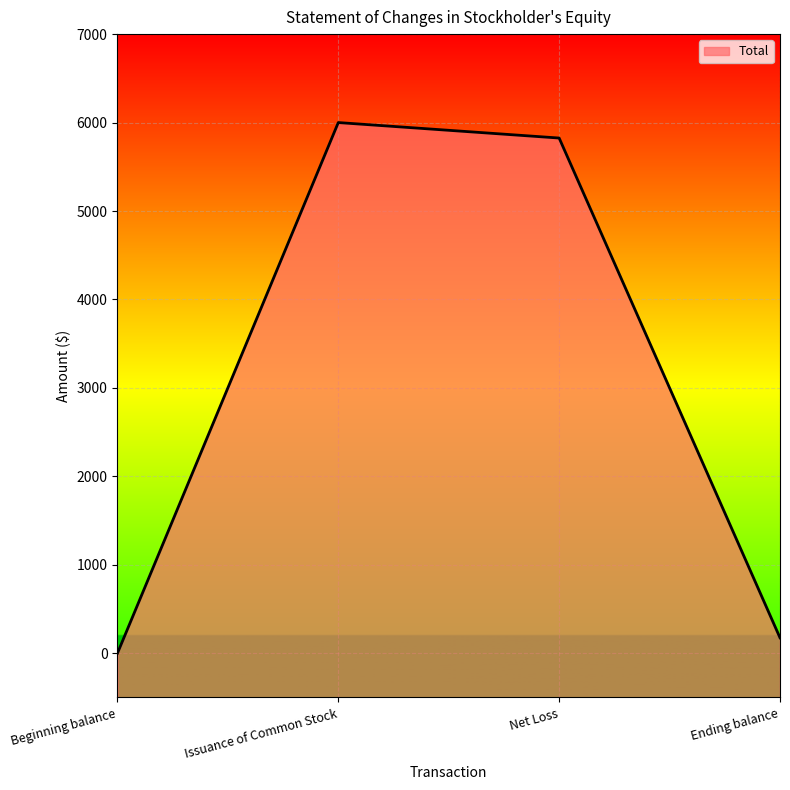

Which has a higher value, Beginning balance or Ending balance?

Ending balance